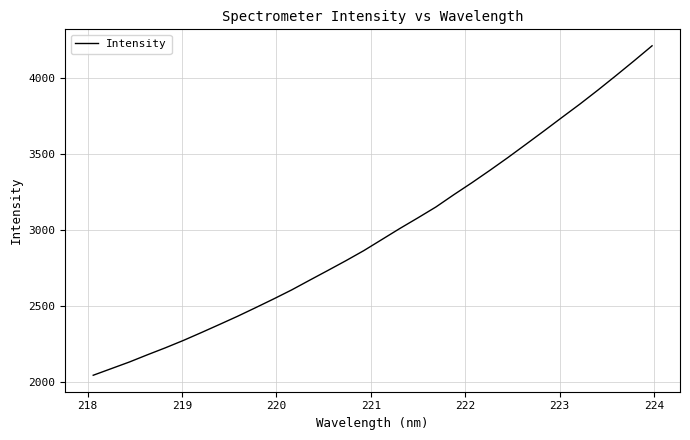

What is the smallest value displayed?

2044.0